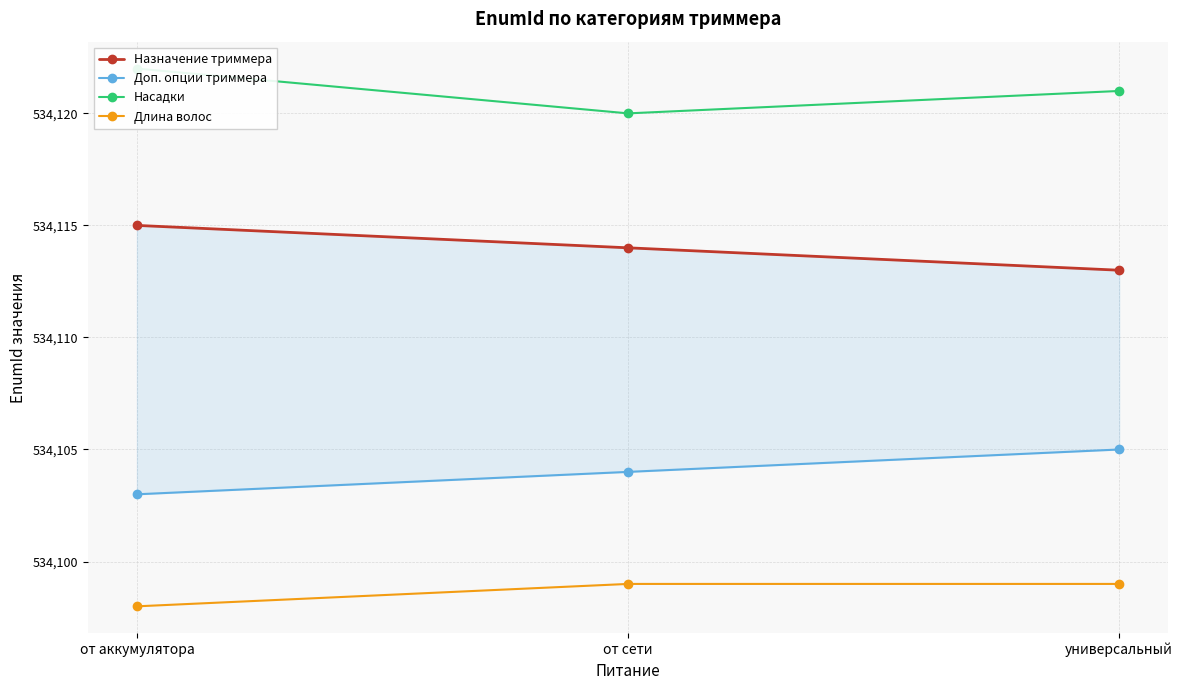

What position from the left is от сети?

2